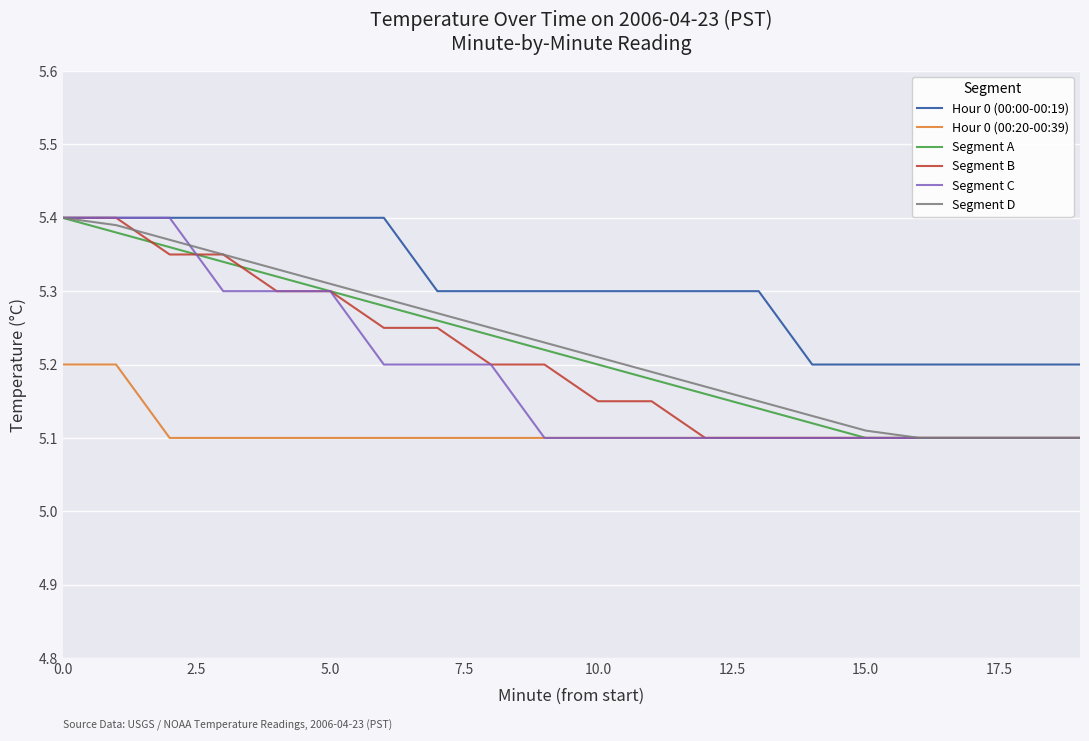

What are all the series names shown in the legend?

Hour 0 (00:00-00:19), Hour 0 (00:20-00:39), Segment A, Segment B, Segment C, Segment D